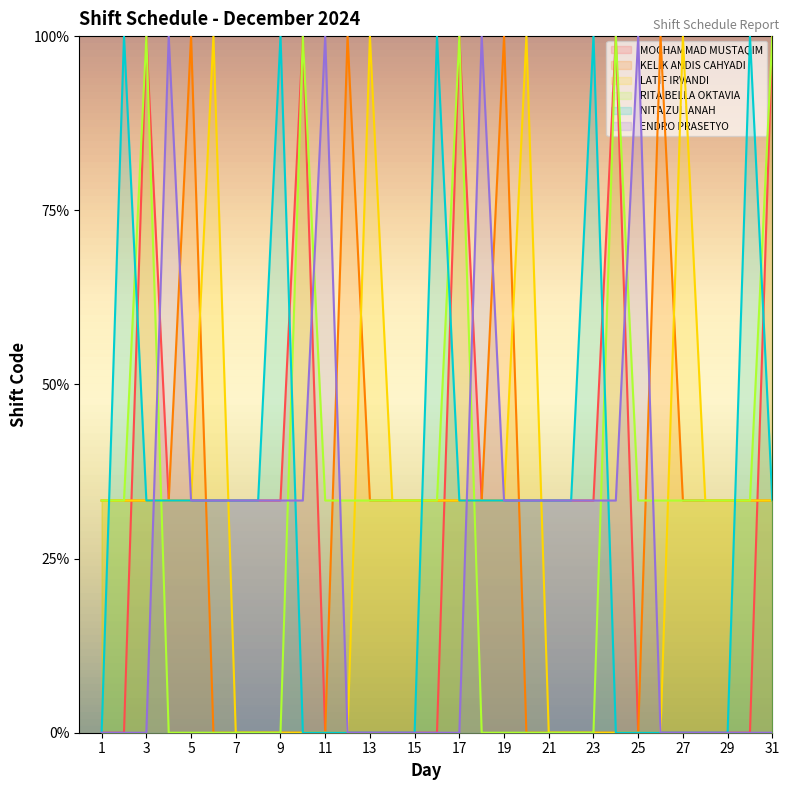

True or false: NITA ZULIANAH and LATIF IRVANDI intersect in this chart.

True